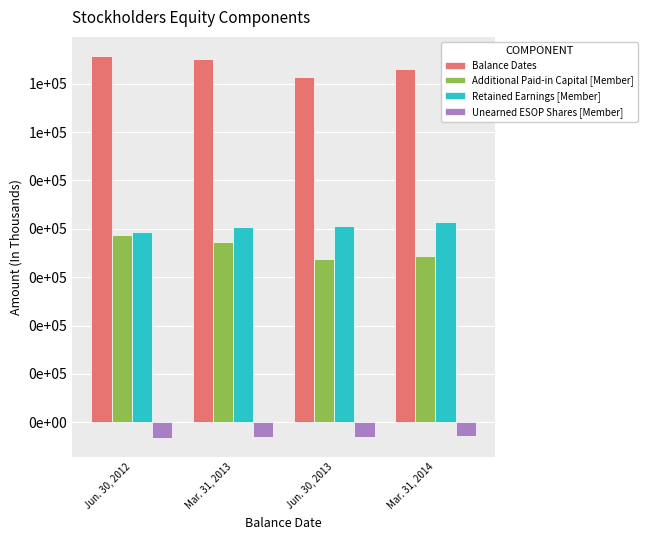

What are all the series names shown in the legend?

Balance Dates, Additional Paid-in Capital [Member], Retained Earnings [Member], Unearned ESOP Shares [Member]